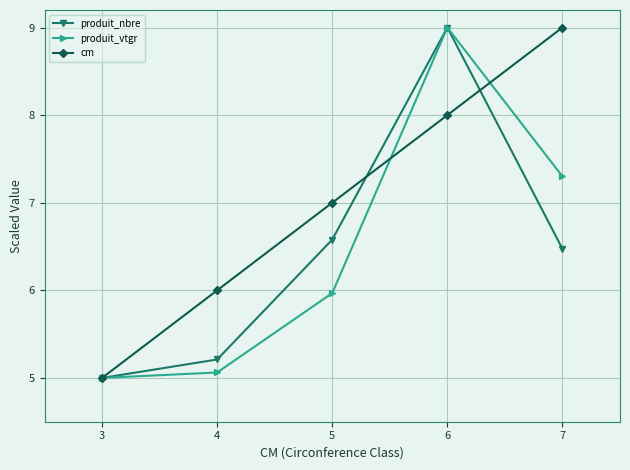

The value of produit_vtgr at 6 is 9.0. True or false?

True